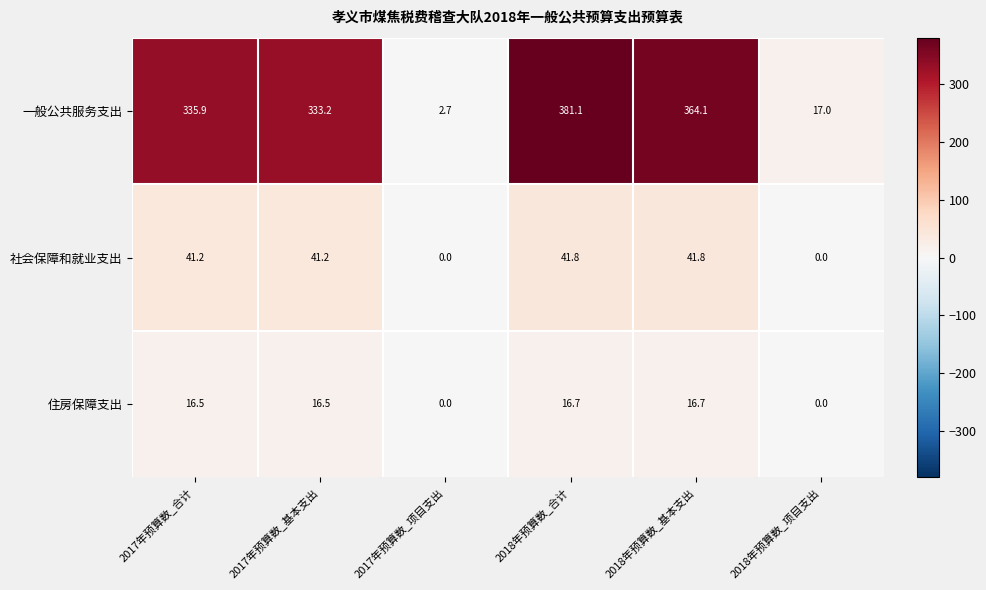

Where does the 社会保障和就业支出 series first go above 41?

2017年预算数_合计